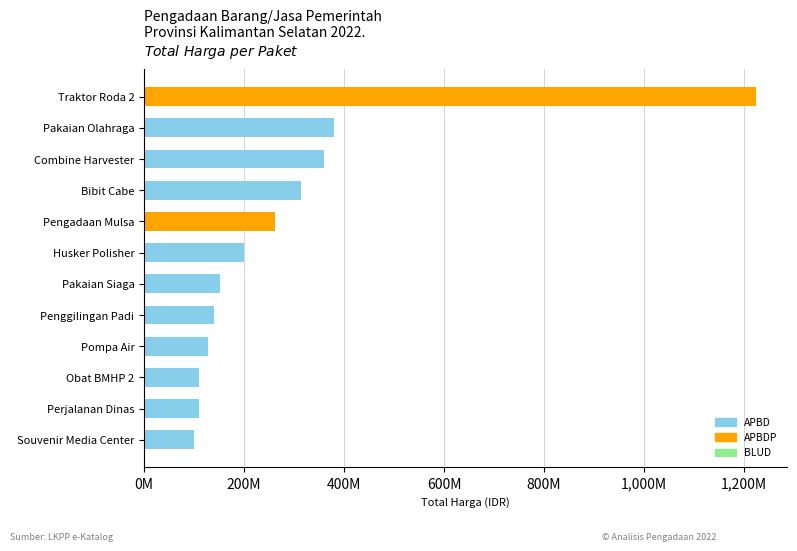

Reading left to right, extract all data points from this chart.

Traktor Roda 2=1224682000	Pakaian Olahraga=379075000	Combine Harvester=359500000	Bibit Cabe=314121780	Pengadaan Mulsa=262118150	Husker Polisher=199200000	Pakaian Siaga=152477000	Penggilingan Padi=139800000	Pompa Air=127000000	Obat BMHP 2=110389990	Perjalanan Dinas=110000000	Souvenir Media Center=100000000